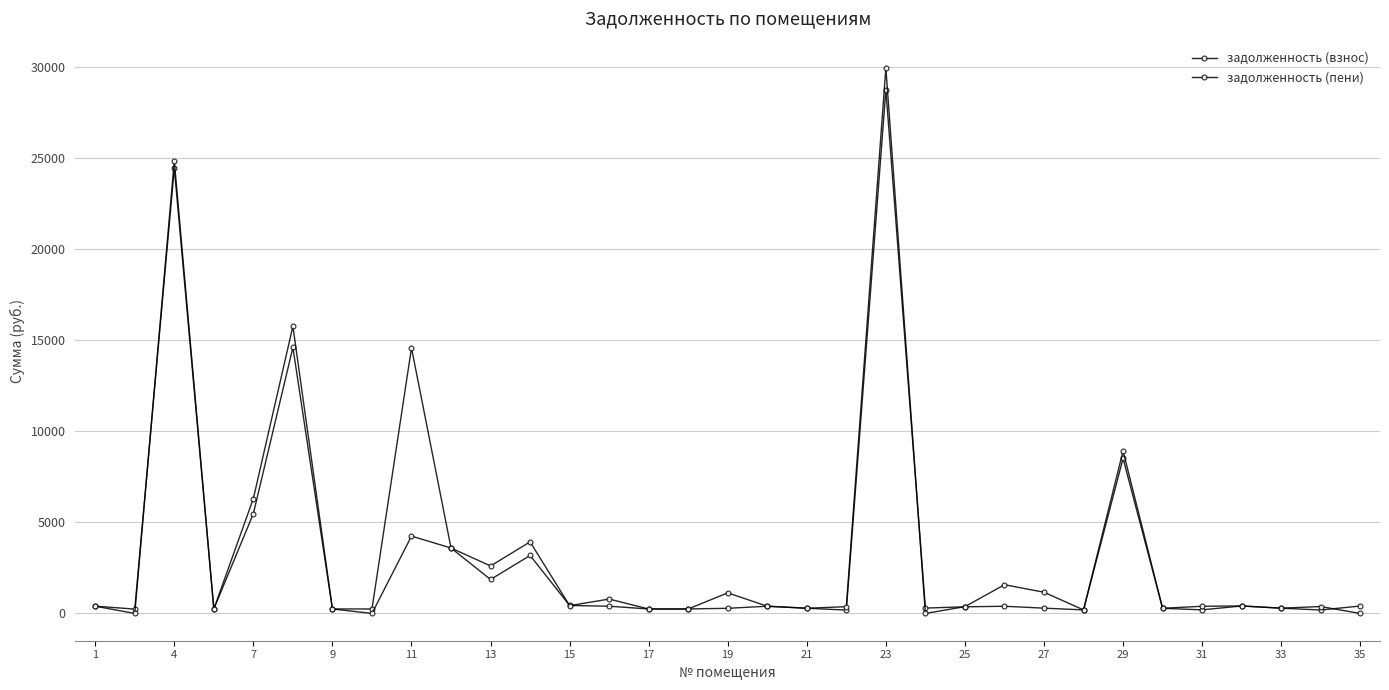

How many distinct data groups are displayed?

2